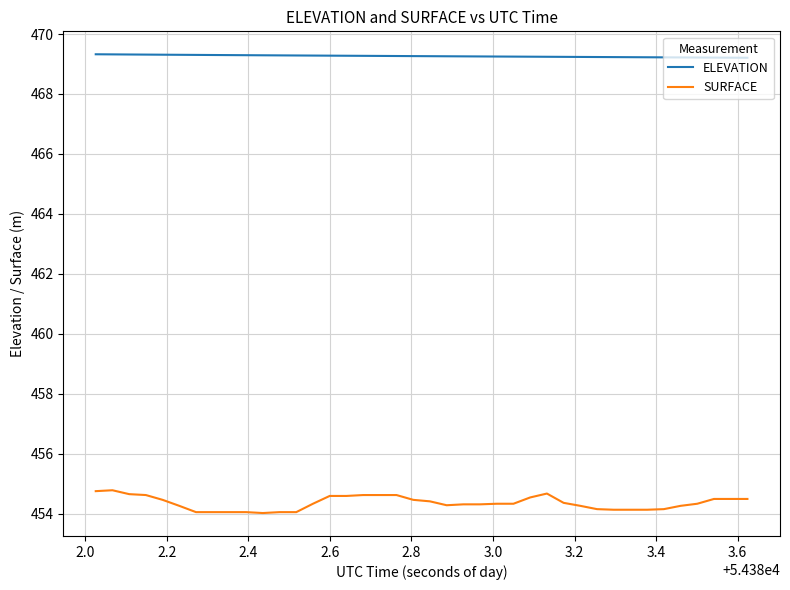

What is the lowest value of the SURFACE series?

454.0